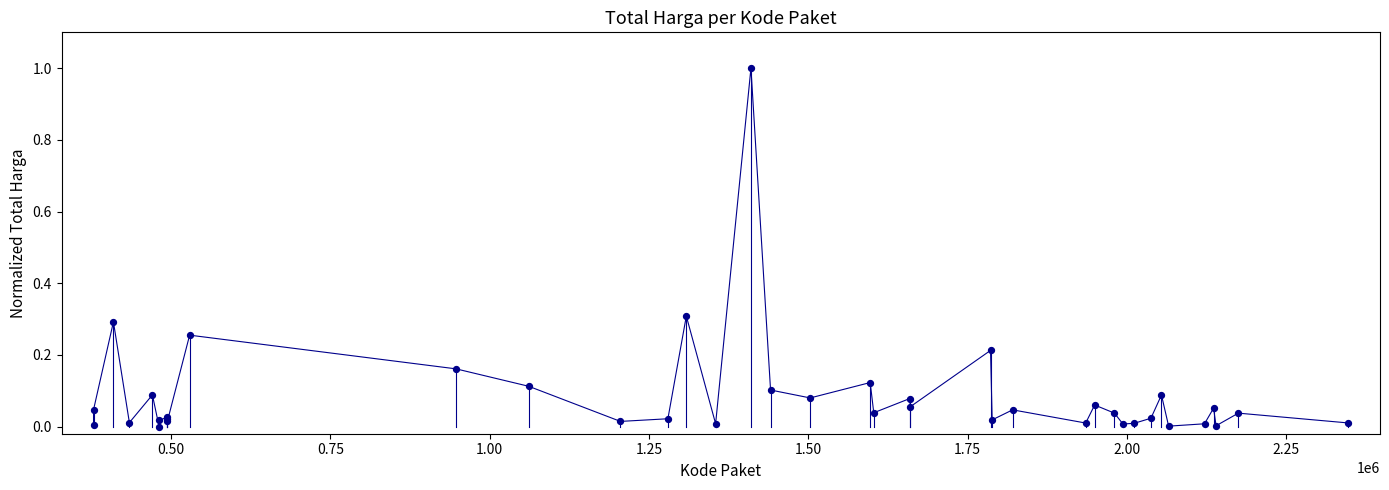

What is the difference between the maximum and minimum values?

1.0